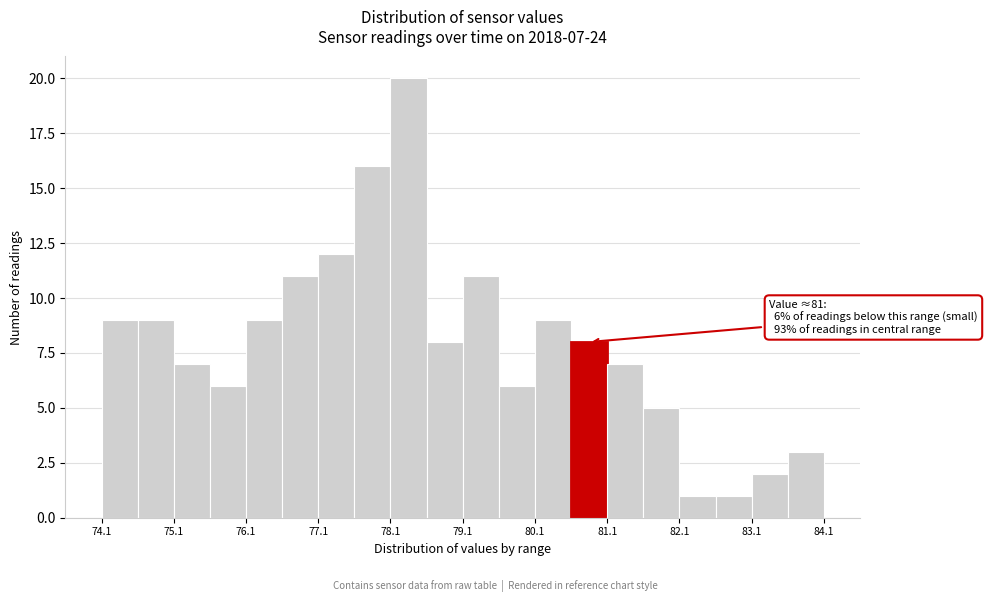

Around what value on the x-axis is the tallest bar? Give the approximate position of its centre, as read against the axis.

78.4